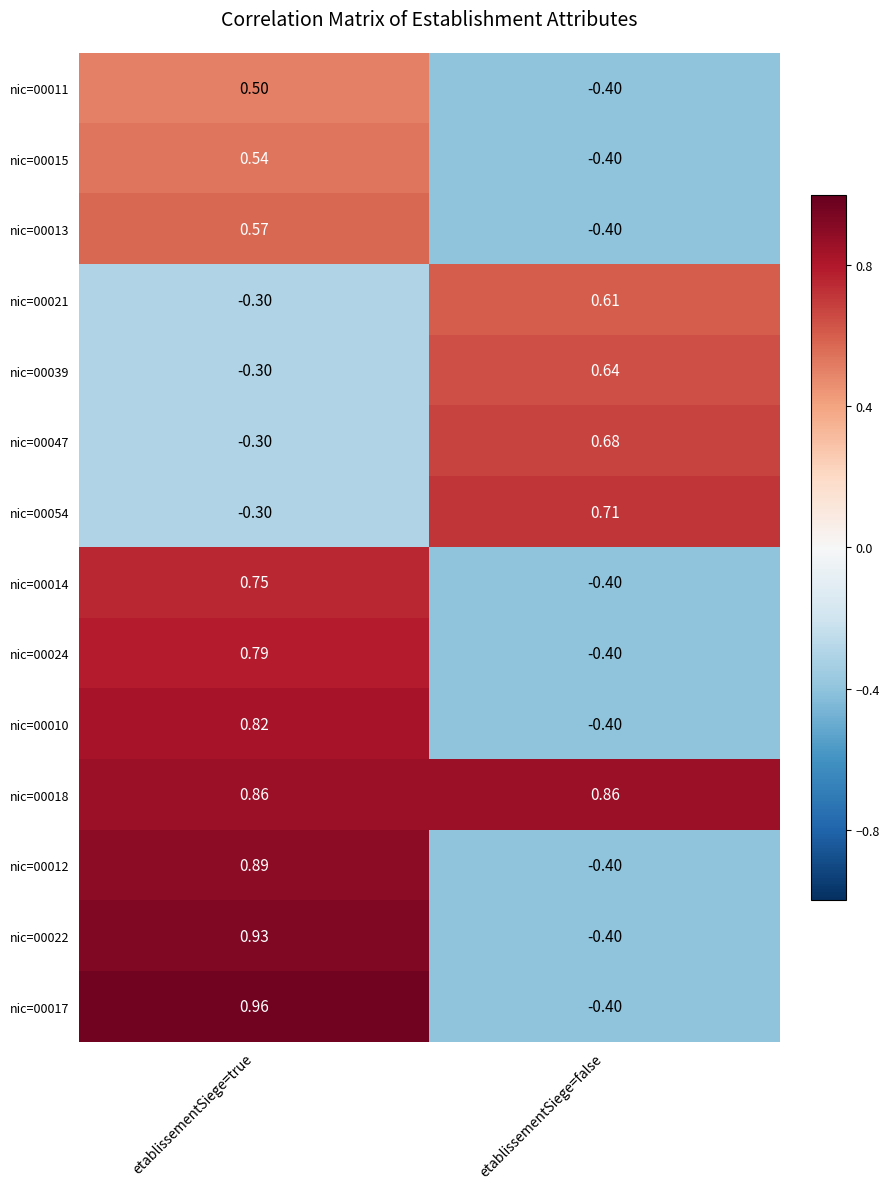

Which label corresponds to the smallest value in the chart?

etablissementSiege=false